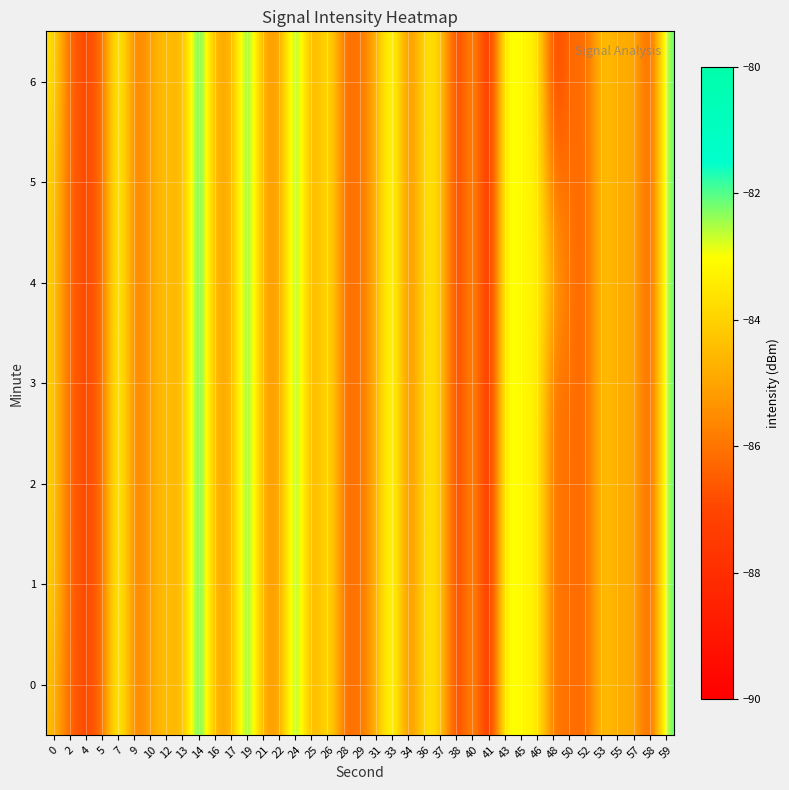

At 5, list the series in order from largest to smallest.

0, 1, 2, 3, 4, 5, 6